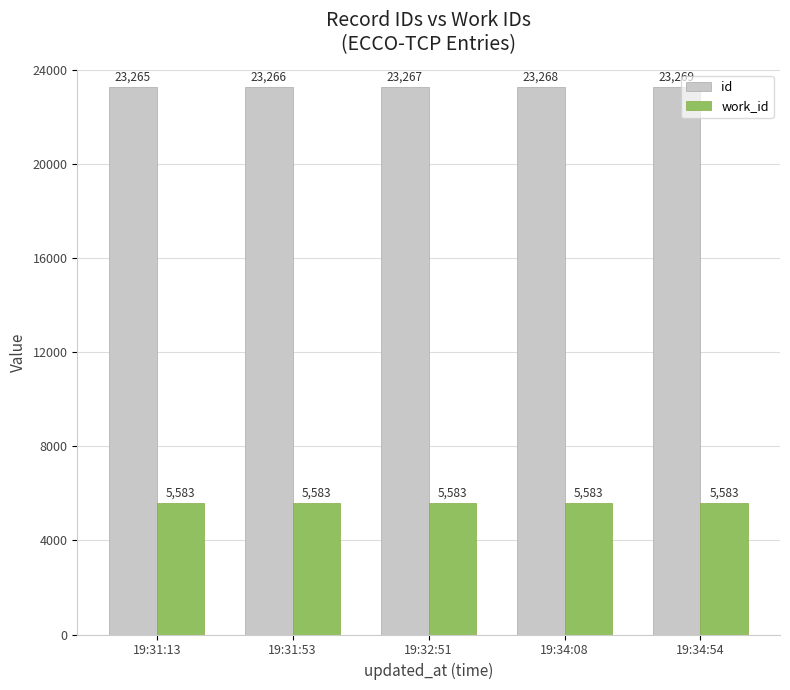

What is the total value across all series at 19:31:53?

28849